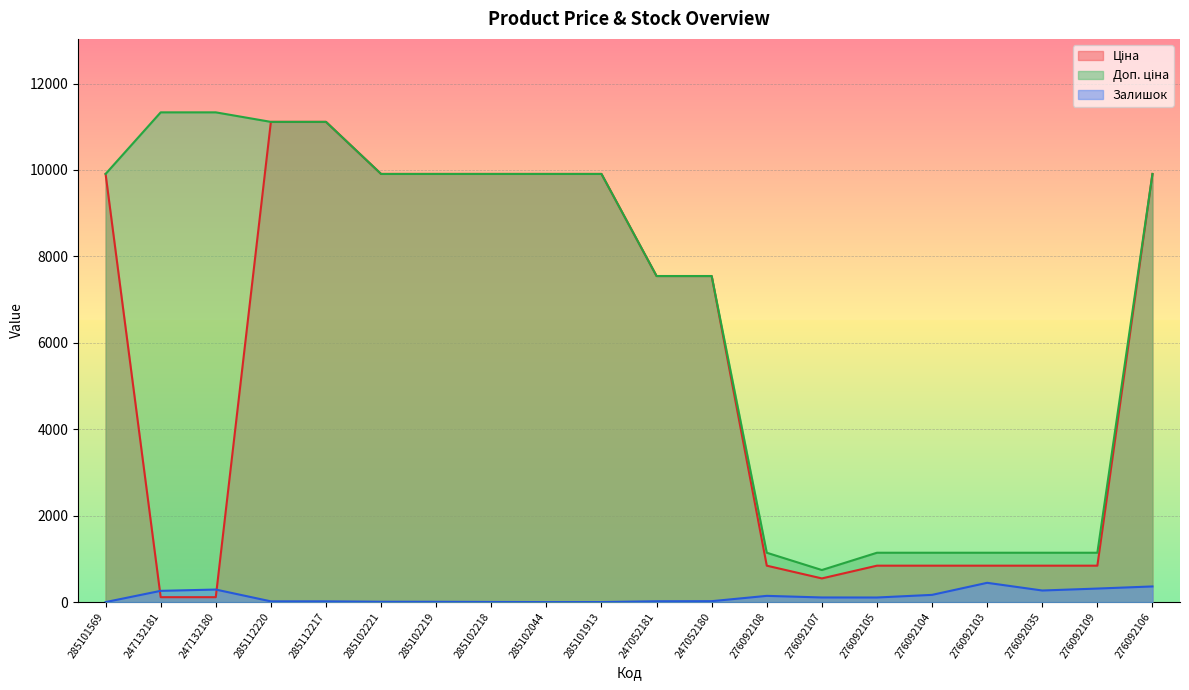

How many values in the Залишок series are below 106?

10